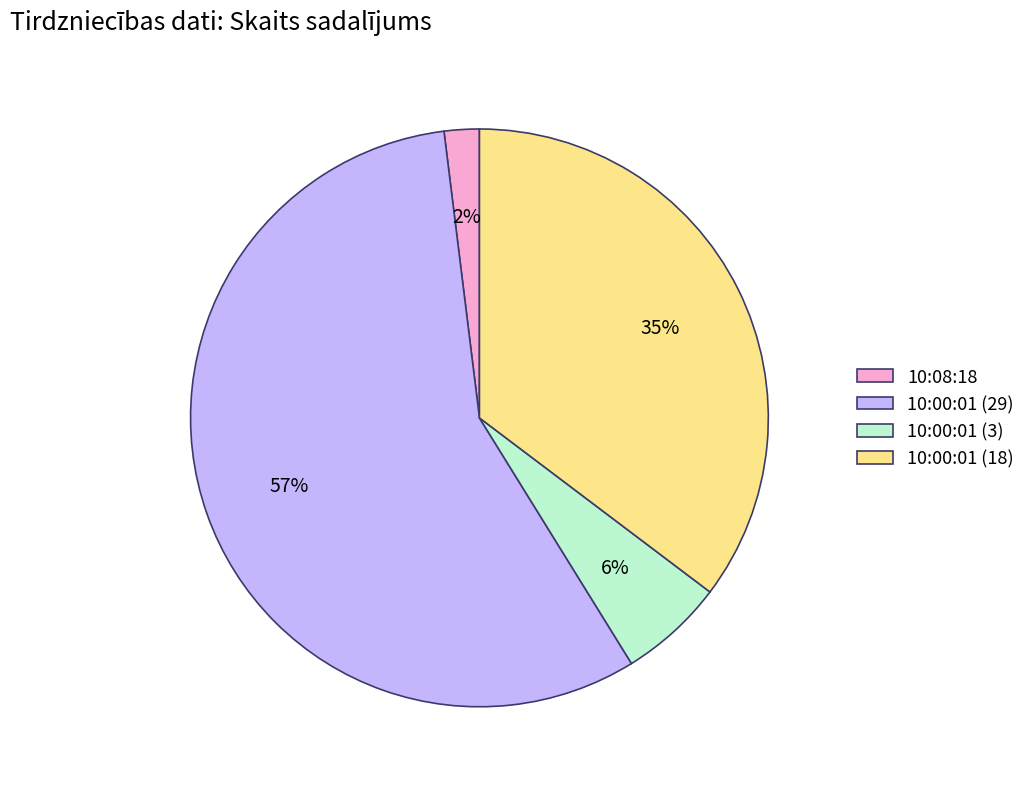

Does any single category account for the majority?

Yes